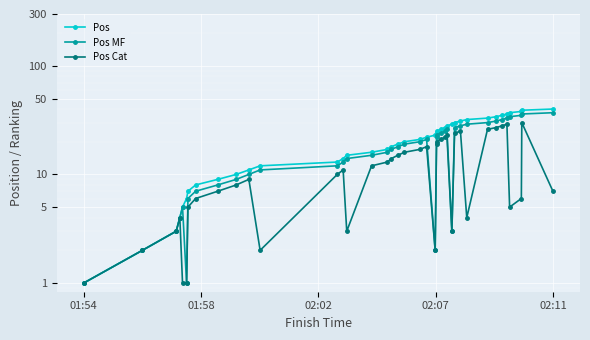

What is the value of the Pos point at the 6th from the left?

6